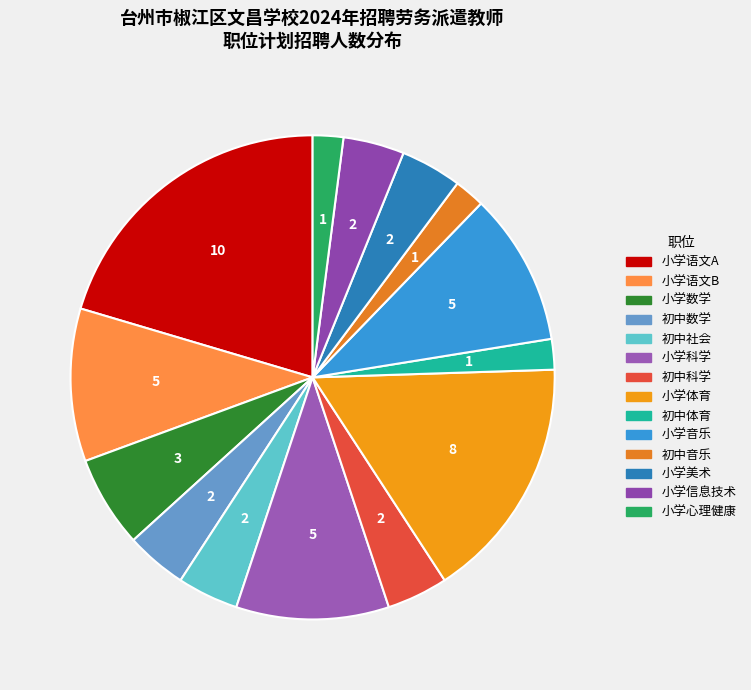

Which slice is the smallest?

初中体育